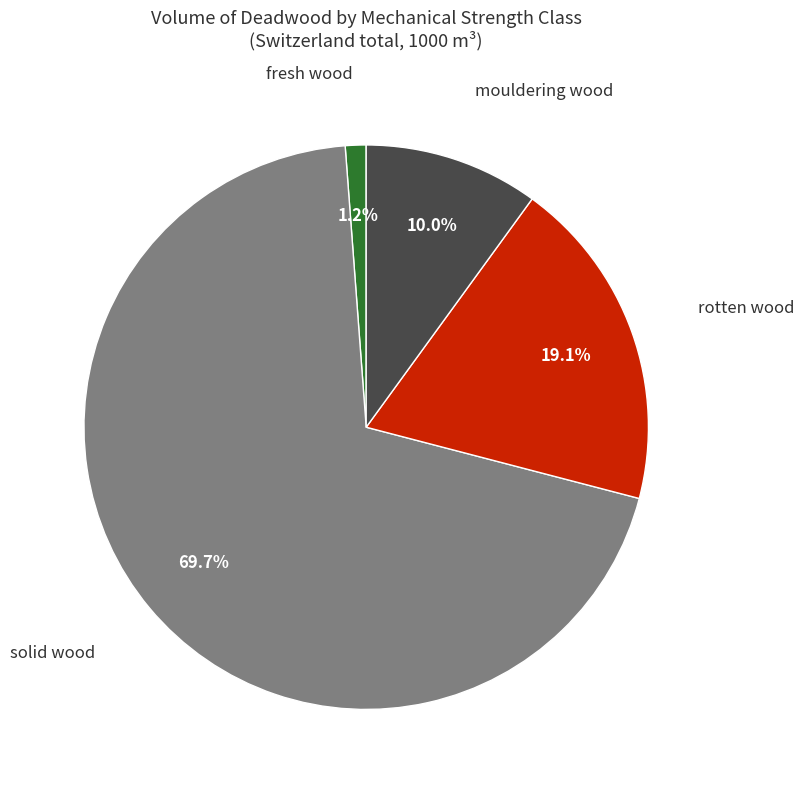

How much of the chart is everything except solid wood?

30.3%